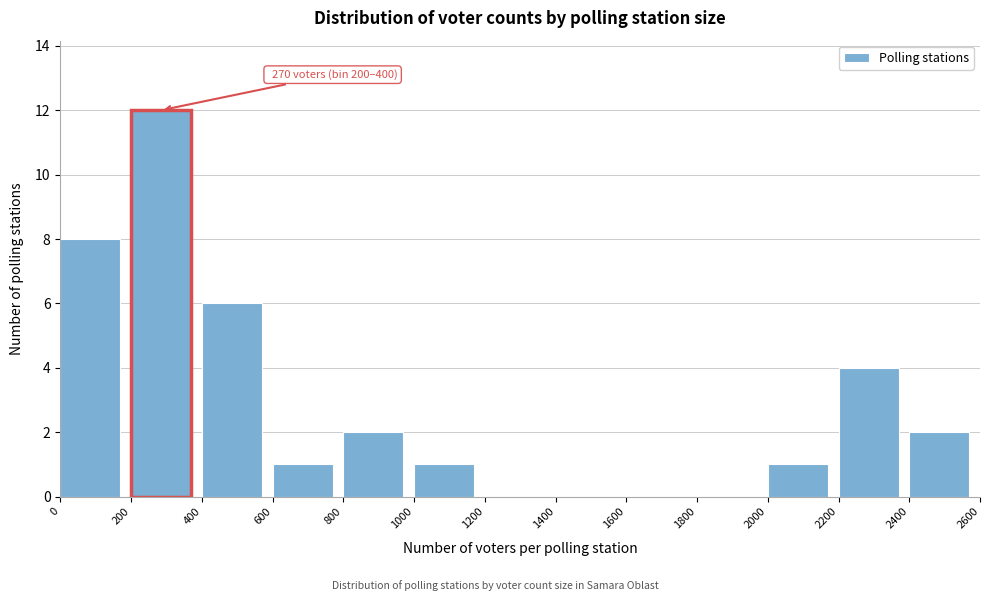

Over which range of the x-axis is the bar tallest?

200 to 400